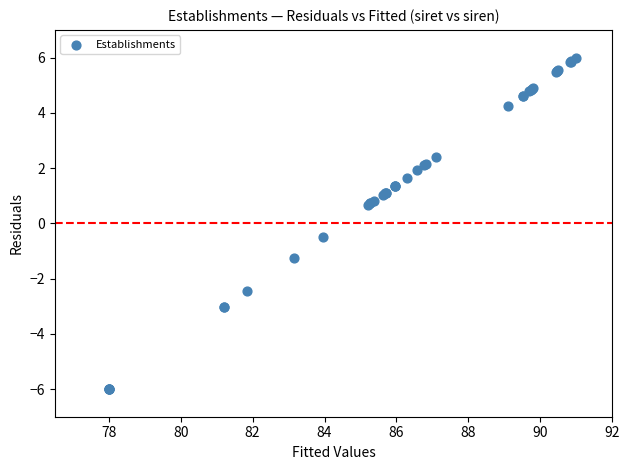

What Y value in the scatter plot is closest to 0?

-0.5